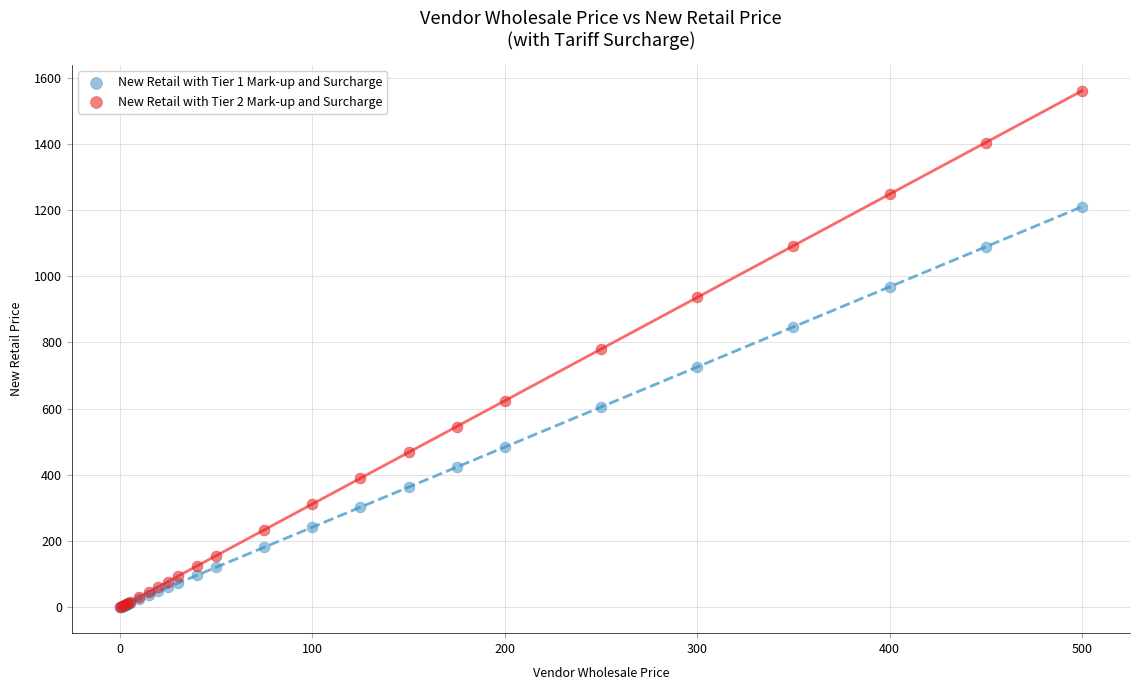

What are all the series names shown in the legend?

New Retail with Tier 1 Mark-up and Surcharge, New Retail with Tier 2 Mark-up and Surcharge